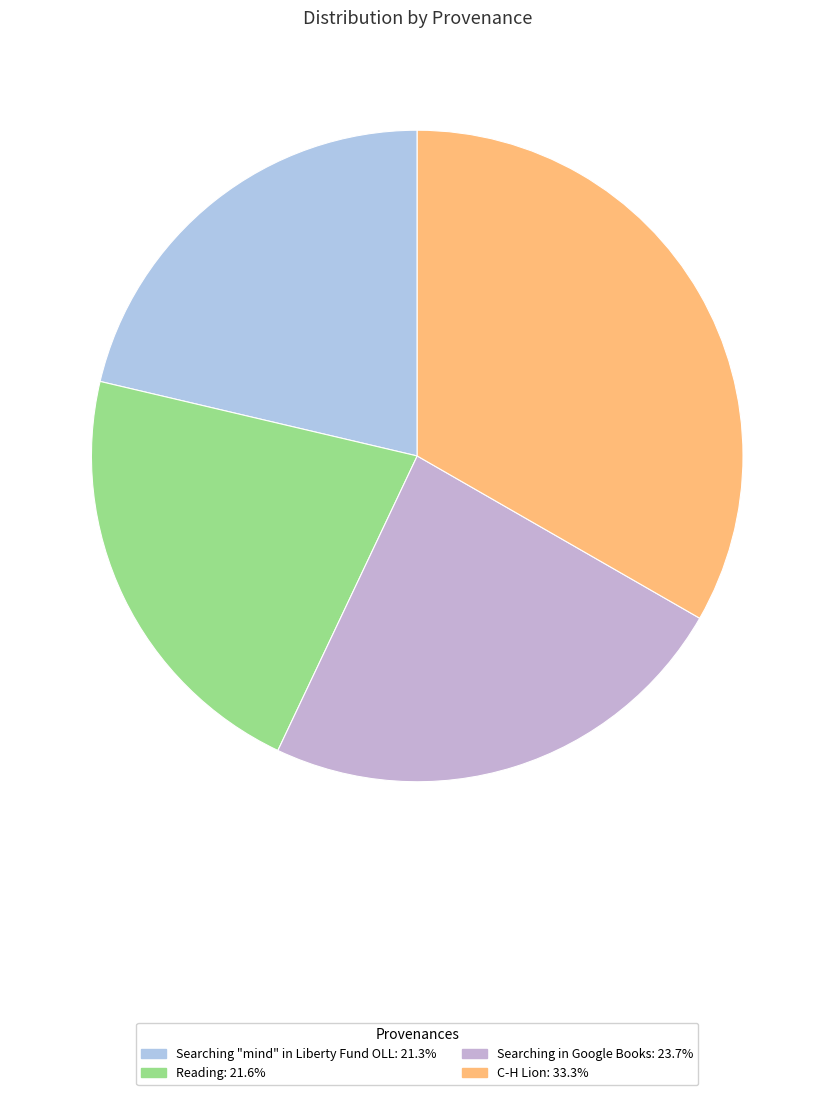

How many slices are in this pie chart?

4